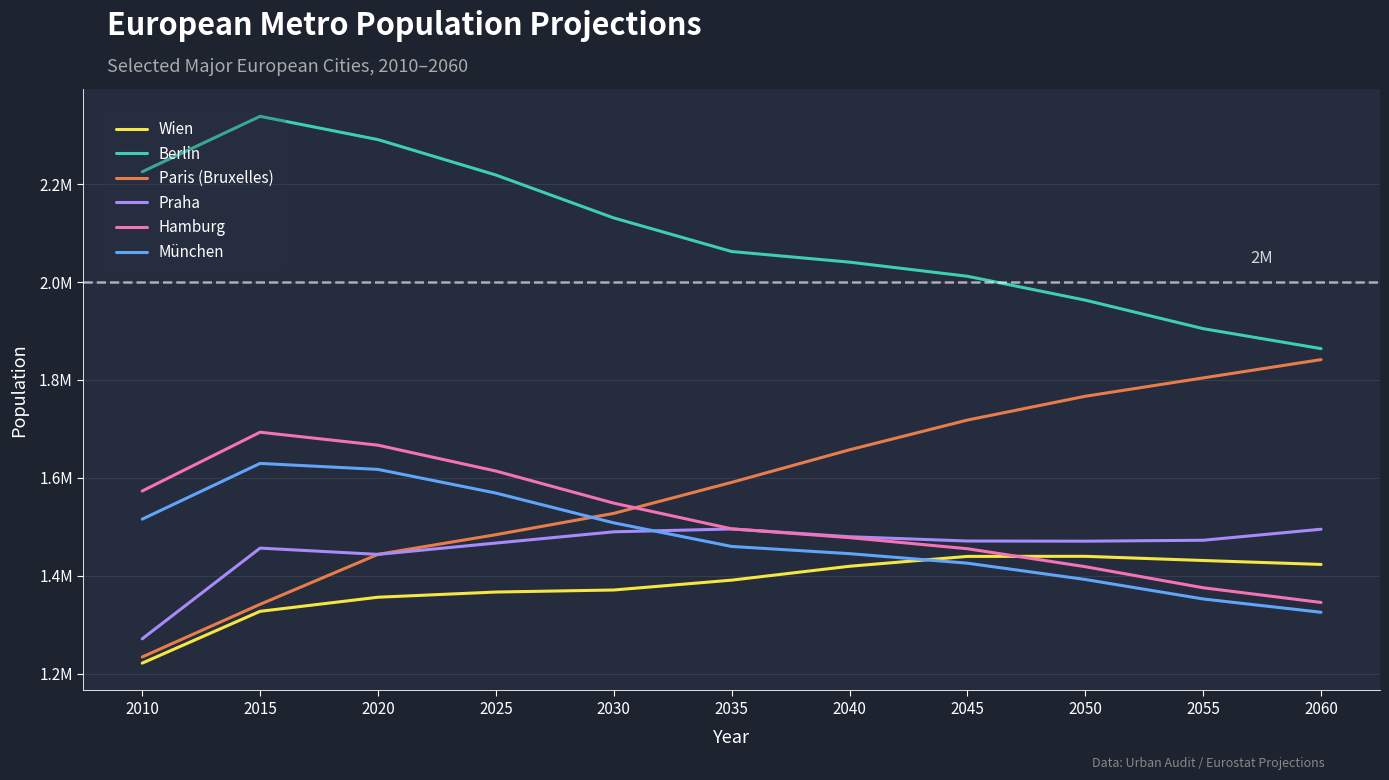

The Wien series shows 417182 at 2025. True or false?

False